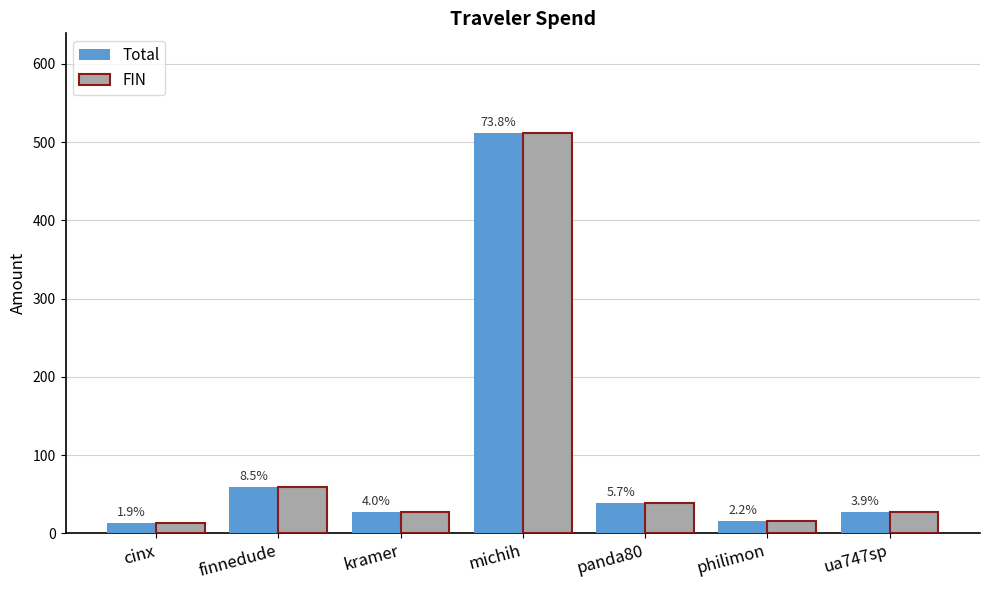

How many bars are there in total?

14